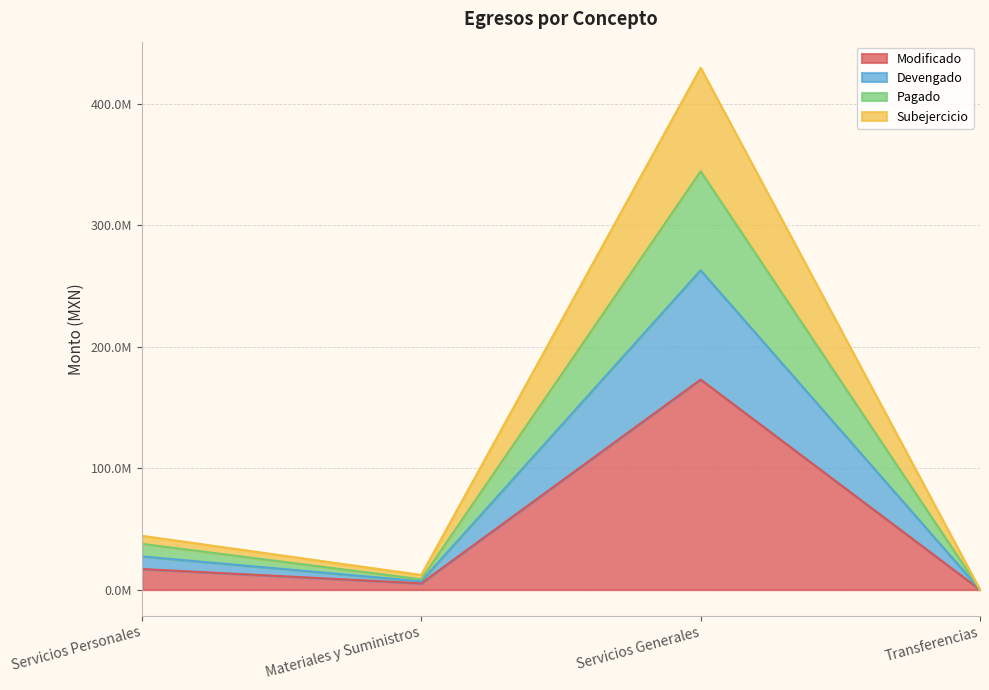

Does the chart have visible grid lines?

Yes